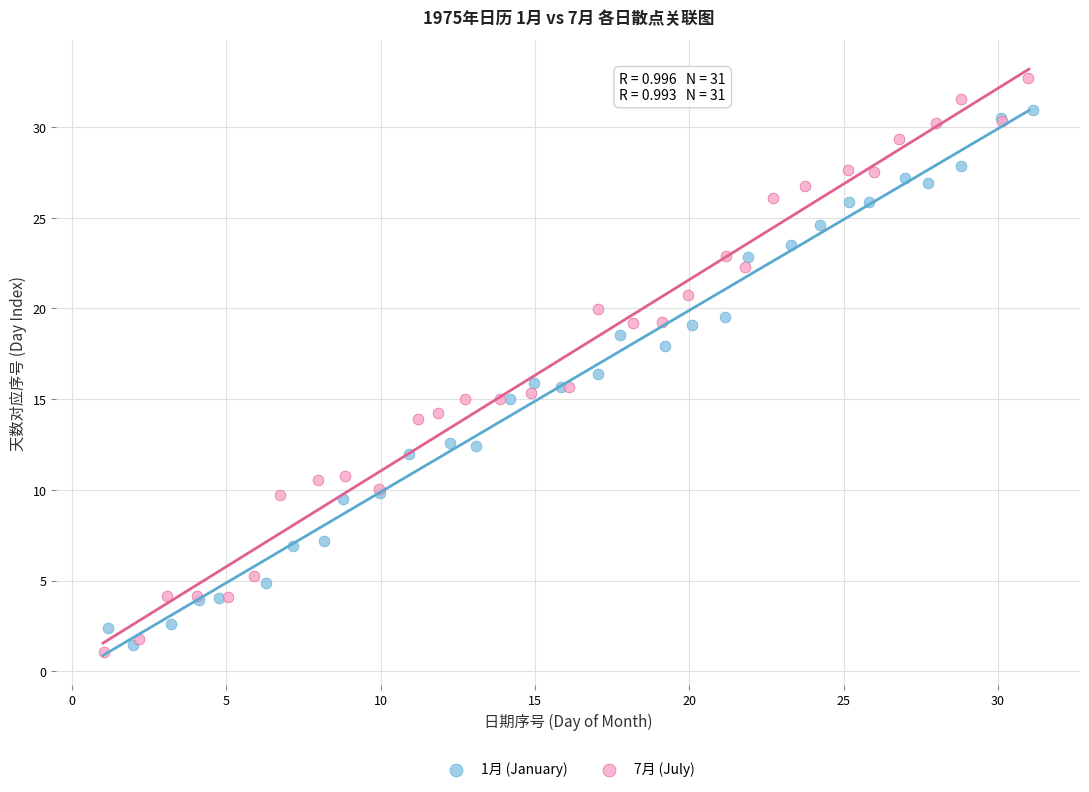

What are all the series names shown in the legend?

1月 (January), 7月 (July)